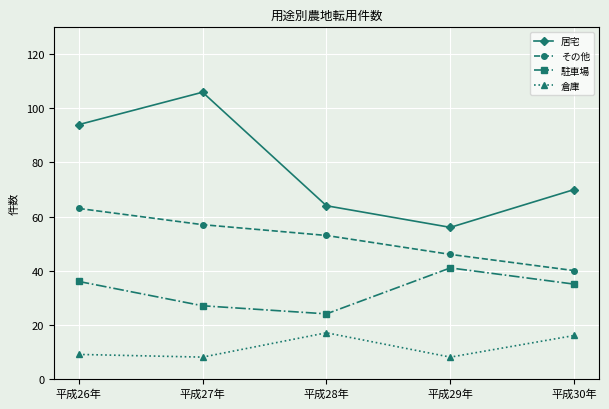

Which series has the largest total across all categories?

居宅